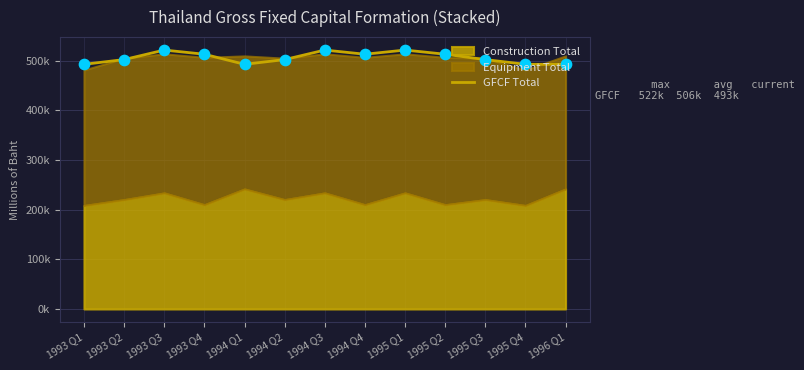

Which has a higher value, 1993 Q4 or 1994 Q2?

1993 Q4